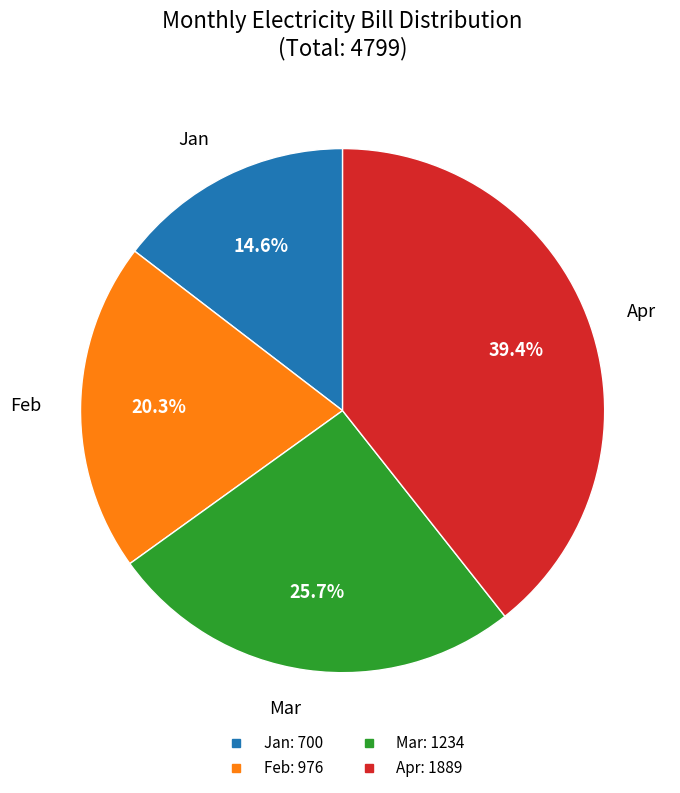

Rank the categories by value from highest to lowest.

Apr, Mar, Feb, Jan